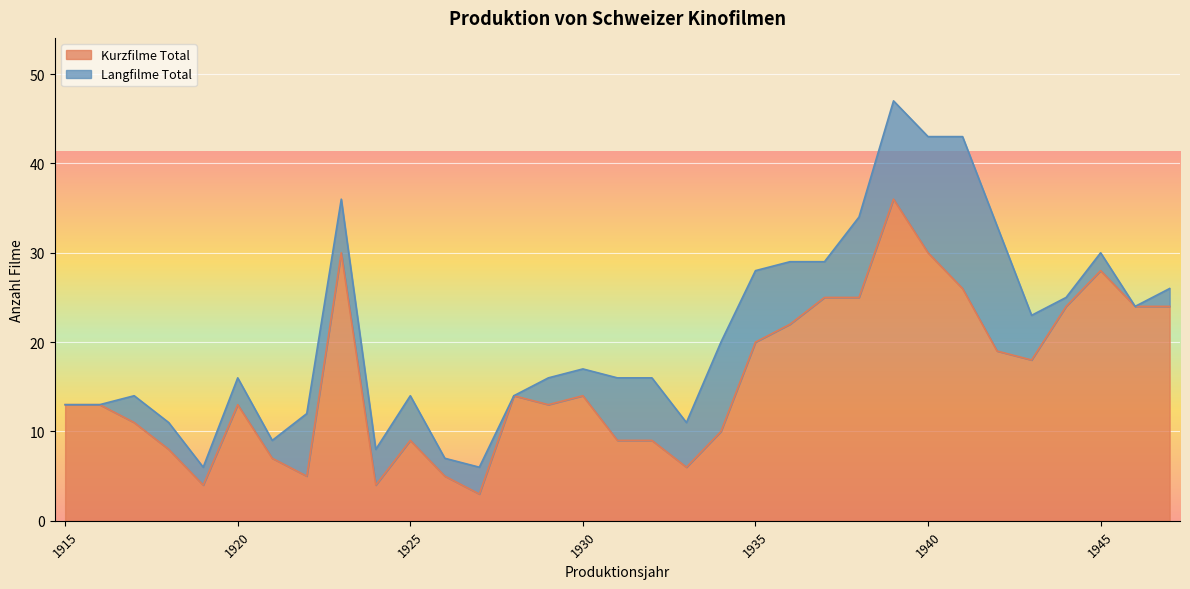

What is the maximum value for Kurzfilme Total?

36